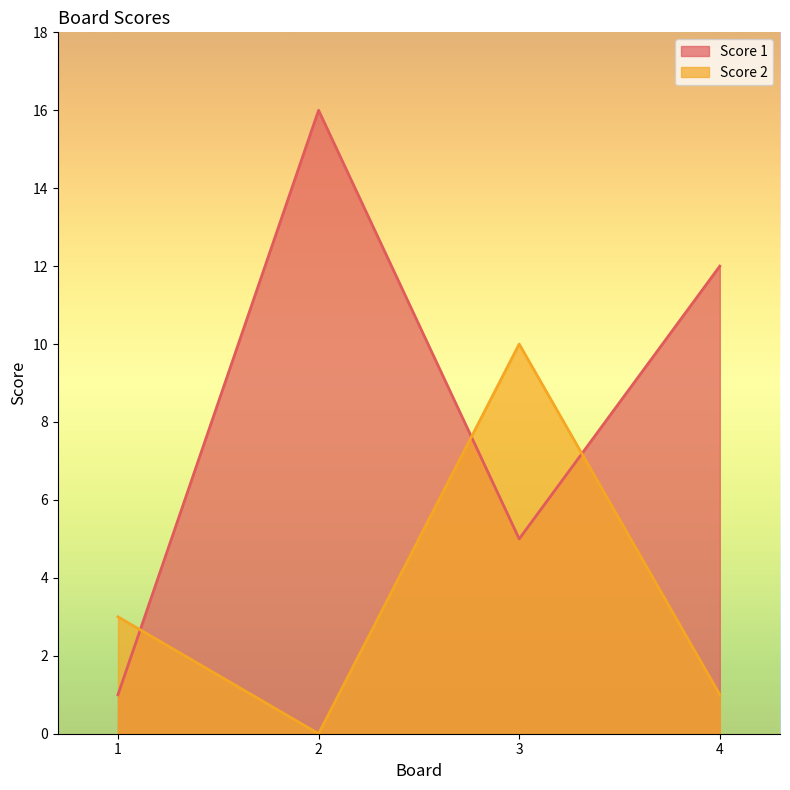

What is the maximum value shown in the chart?

16